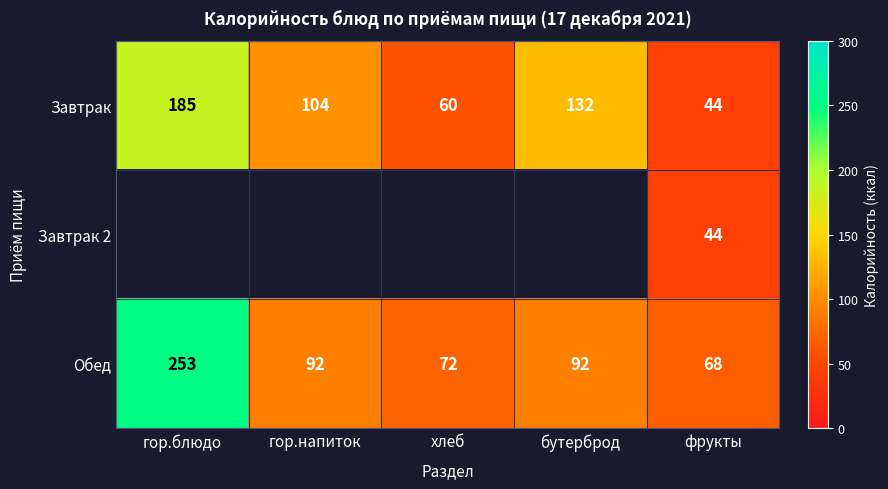

At which category is the sum across all series the highest?

фрукты